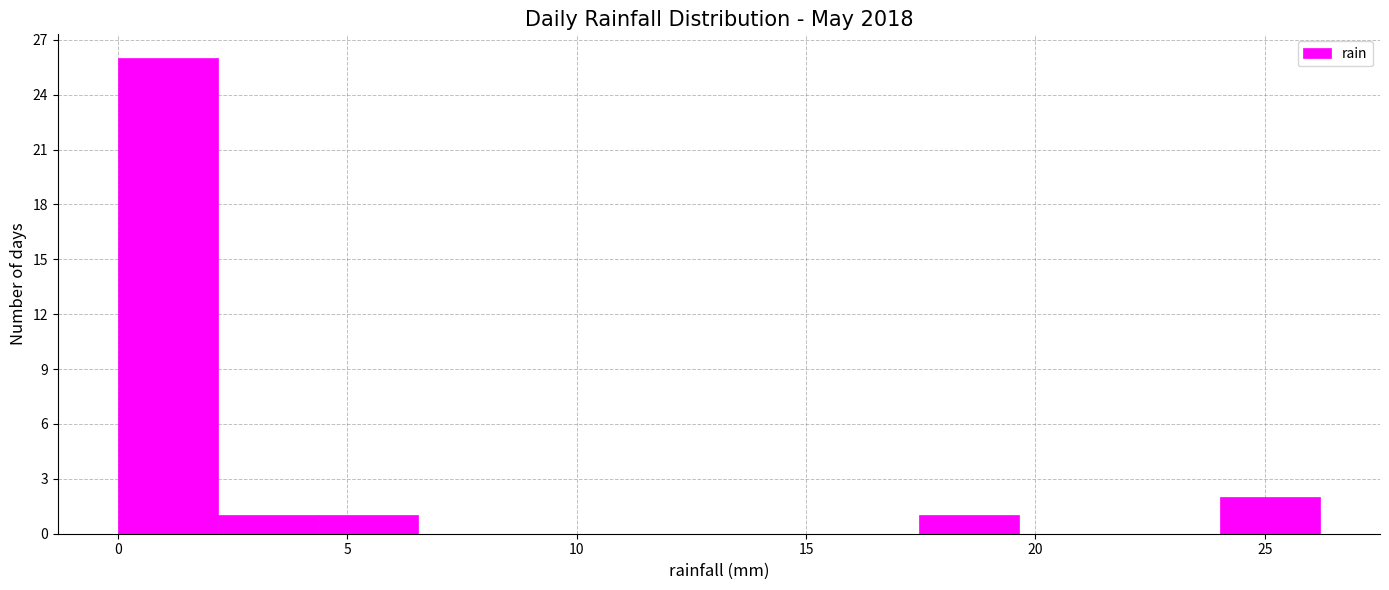

Reading left to right, list every bar in this chart as the range it spans on the x-axis followed by its height. Neither the bar edges nor the heights are printed on the chart, so give them approximately, as read against the axes.

0.0 to 2.0: 26
2.0 to 4.5: 1
4.5 to 6.5: 1
6.5 to 8.5: 0
8.5 to 11.0: 0
11.0 to 13.0: 0
13.0 to 15.5: 0
15.5 to 17.5: 0
17.5 to 19.5: 1
19.5 to 22.0: 0
22.0 to 24.0: 0
24.0 to 26.0: 2